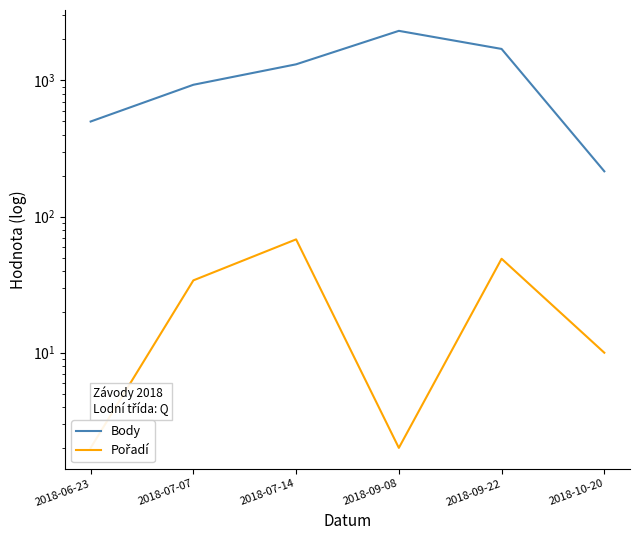

True or false: Body has a value of 1313 at 2018-07-14.

True